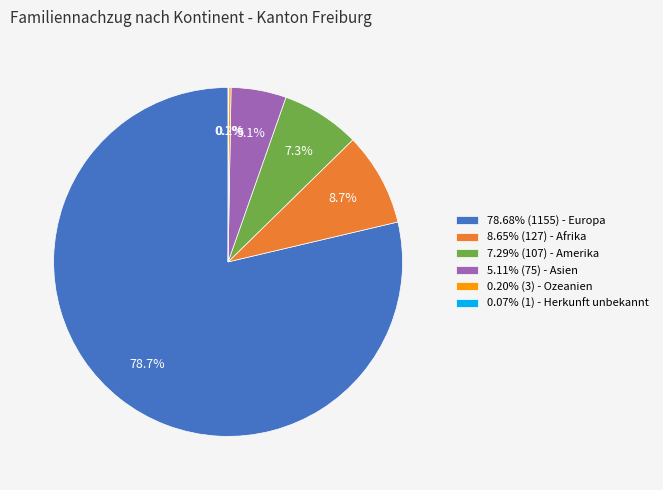

How much of the chart is everything except 5.11% (75) - Asien?

94.9%